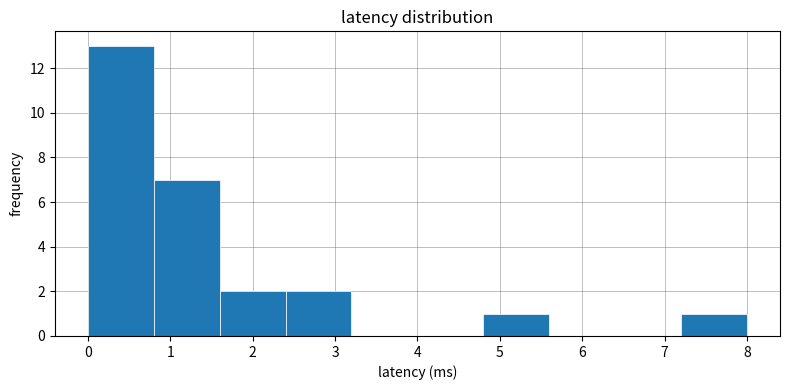

Reading left to right, list every bar in this chart as the range it spans on the x-axis followed by its height. The values are not printed on the chart, so give them approximately, as read against the axis.

0.0 to 0.8: 13
0.8 to 1.6: 7
1.6 to 2.4: 2
2.4 to 3.2: 2
3.2 to 4.0: 0
4.0 to 4.8: 0
4.8 to 5.6: 1
5.6 to 6.4: 0
6.4 to 7.2: 0
7.2 to 8.0: 1